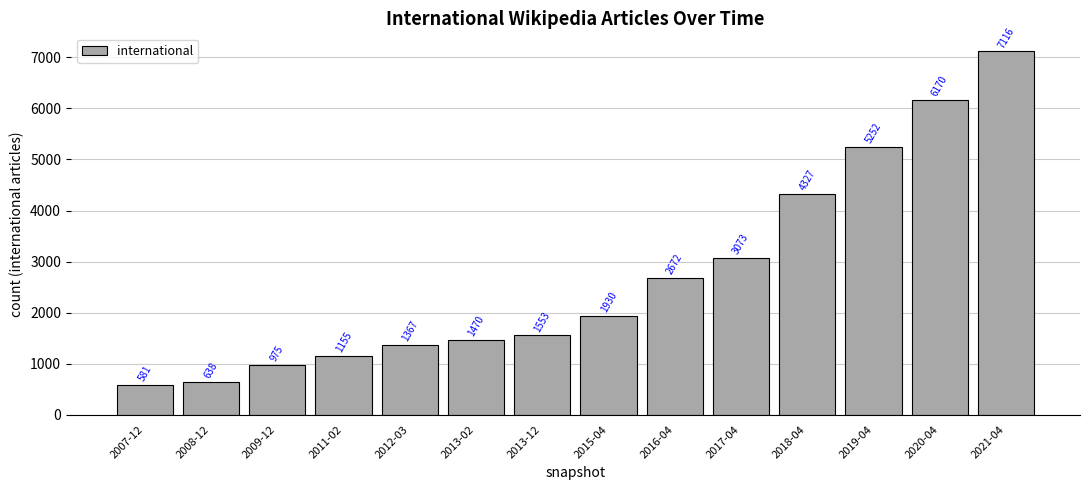

Count the number of data series in this chart.

1